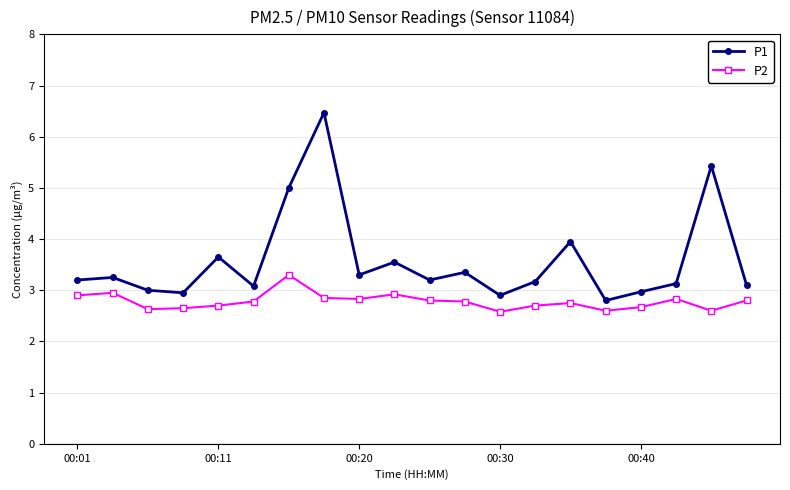

Does the chart display data point markers on the line(s)?

Yes